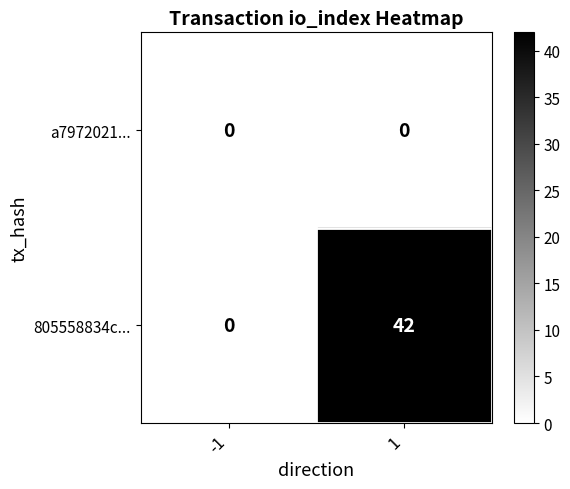

At how many categories does at least one series exceed 30?

1